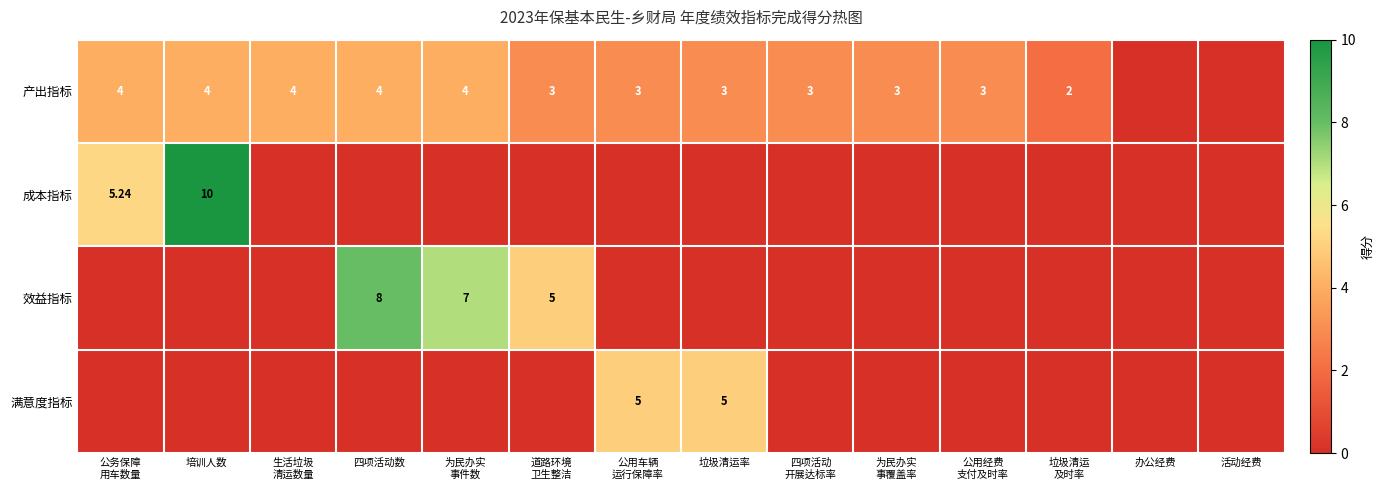

Between 公务保障 用车数量 and 垃圾清运率, which series saw the biggest shift?

成本指标